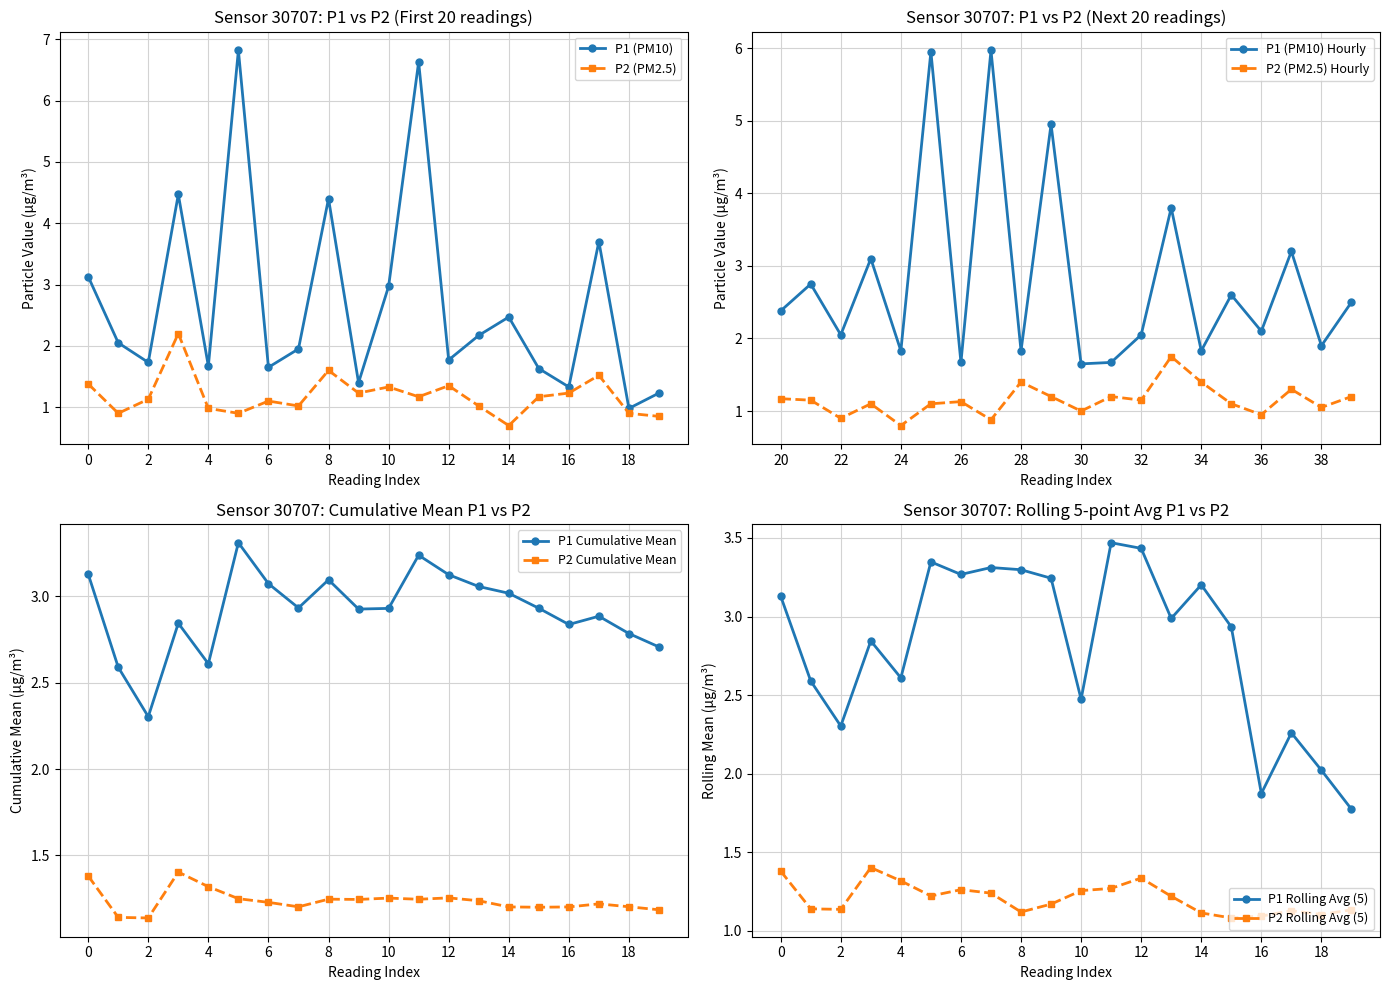

What is the minimum value for P2 (PM2.5)?

0.7